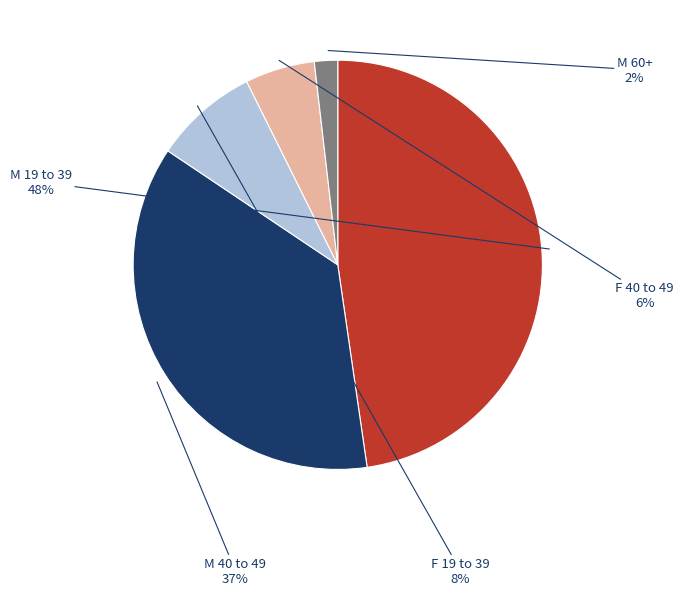

Is there any slice that represents more than half of the pie?

No